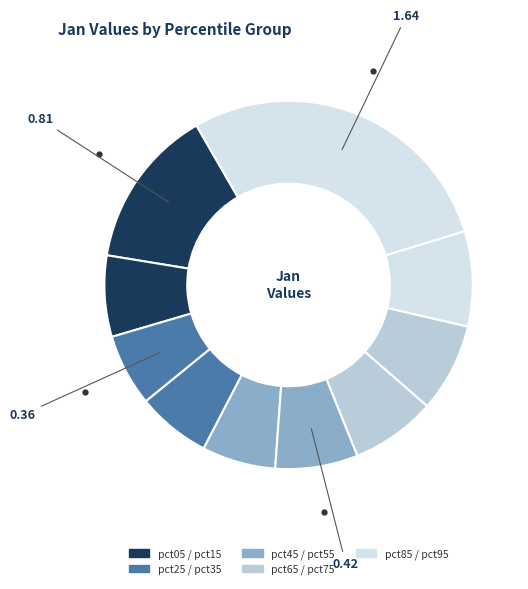

Which slice is the largest?

pct95